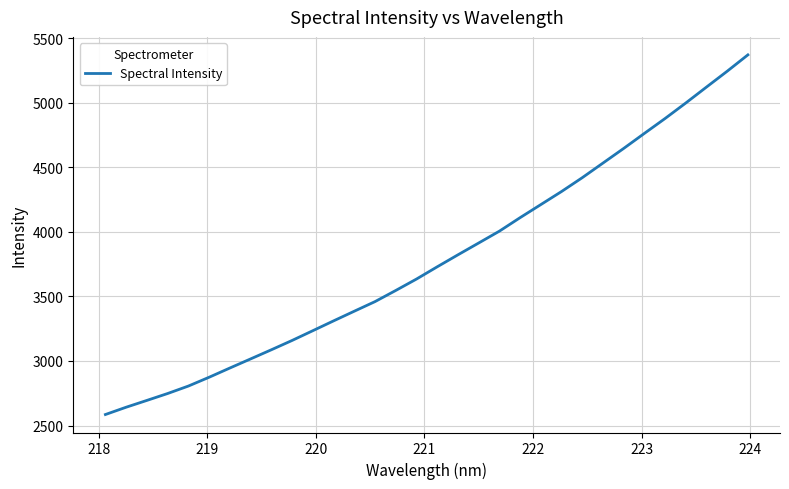

What is the difference between the maximum and minimum values?

2785.6